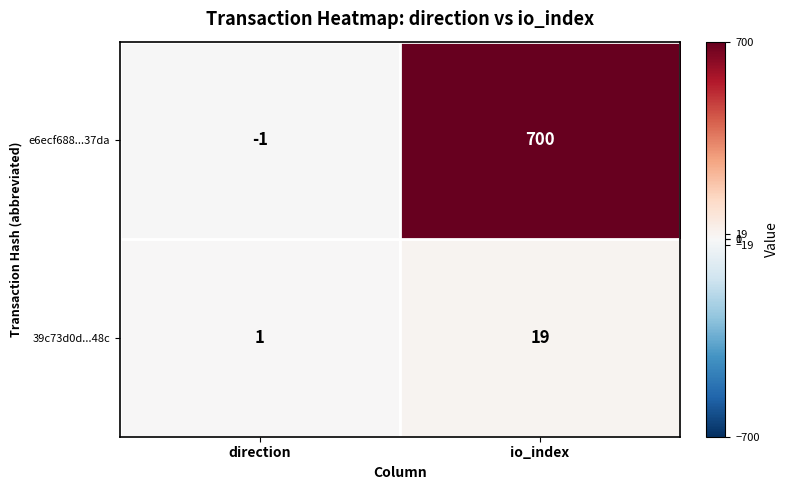

List the series in order of their peak value, lowest first.

39c73d0d...48c, e6ecf688...37da